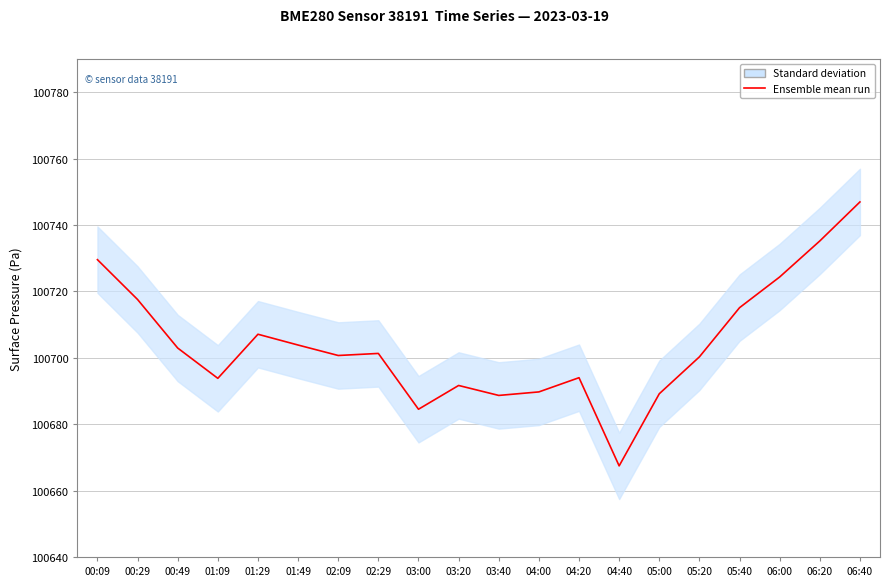

At which category does the data reach its first local peak?

01:29